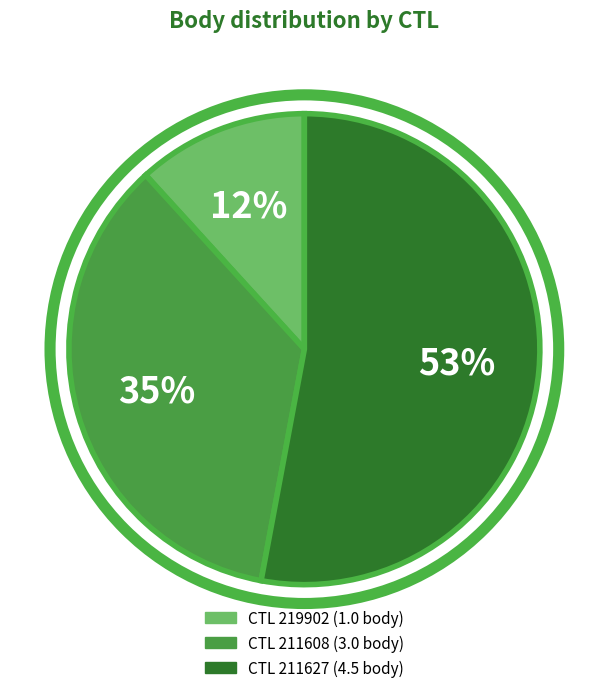

Count the number of slices in the pie.

3